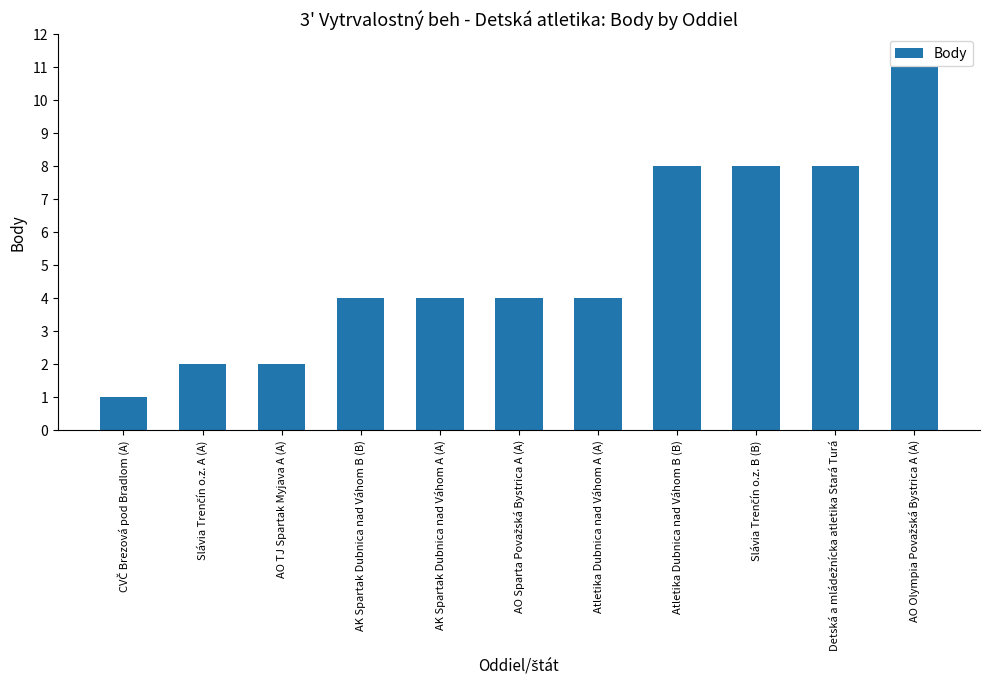

Which has a higher value, Atletika Dubnica nad Váhom B (B) or AK Spartak Dubnica nad Váhom A (A)?

Atletika Dubnica nad Váhom B (B)